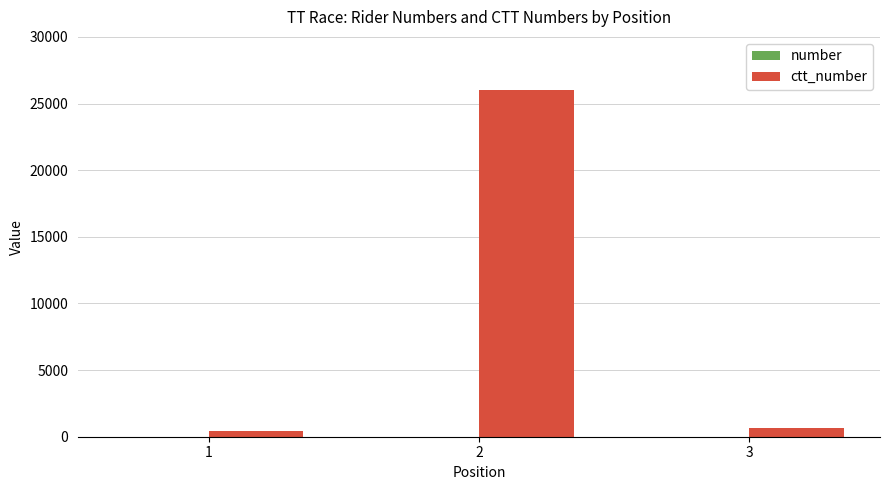

What is the greatest value displayed?

26009